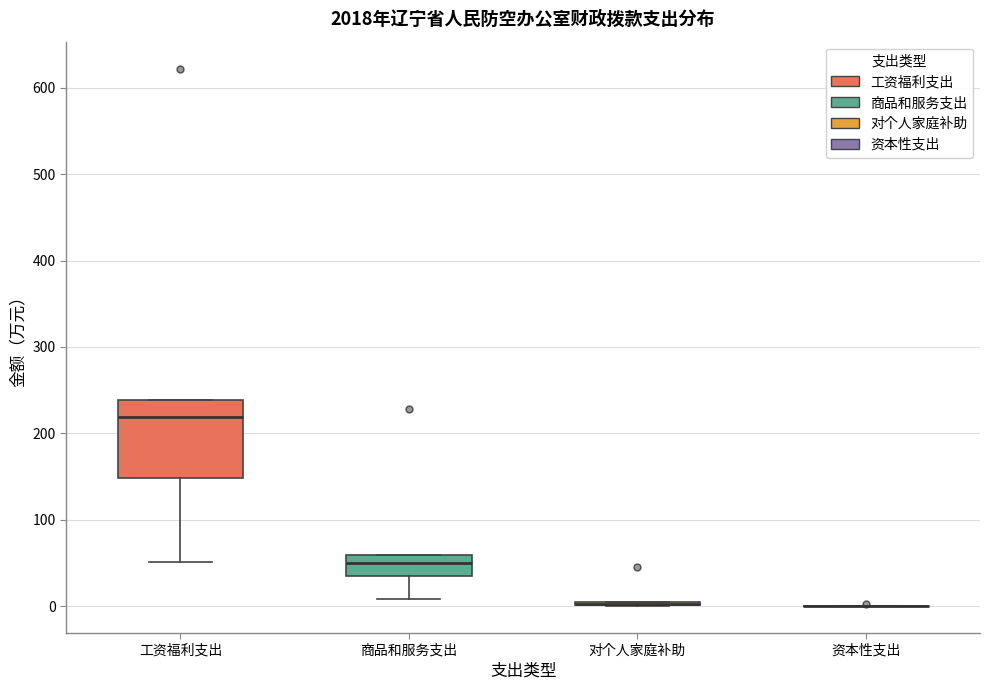

Reading left to right, read every box against the y-axis: the position of its median line, the range the box covers, and the ends of its whiskers. The values are not printed on the chart, so give them approximately, as read against the axis.

工资福利支出: median 220, box 150 to 240, whiskers 50 to 240
商品和服务支出: median 50, box 30 to 60, whiskers 10 to 60
对个人家庭补助: box collapsed to a line at 0, whiskers 0 to 0
资本性支出: box collapsed to a line at 0, whiskers 0 to 0